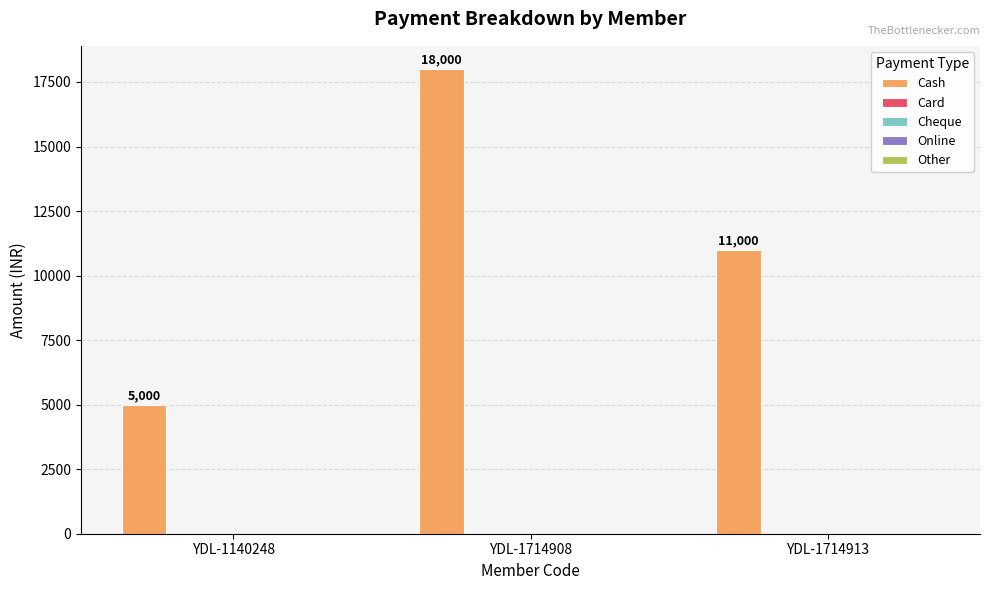

What is the sum of all values?

34000